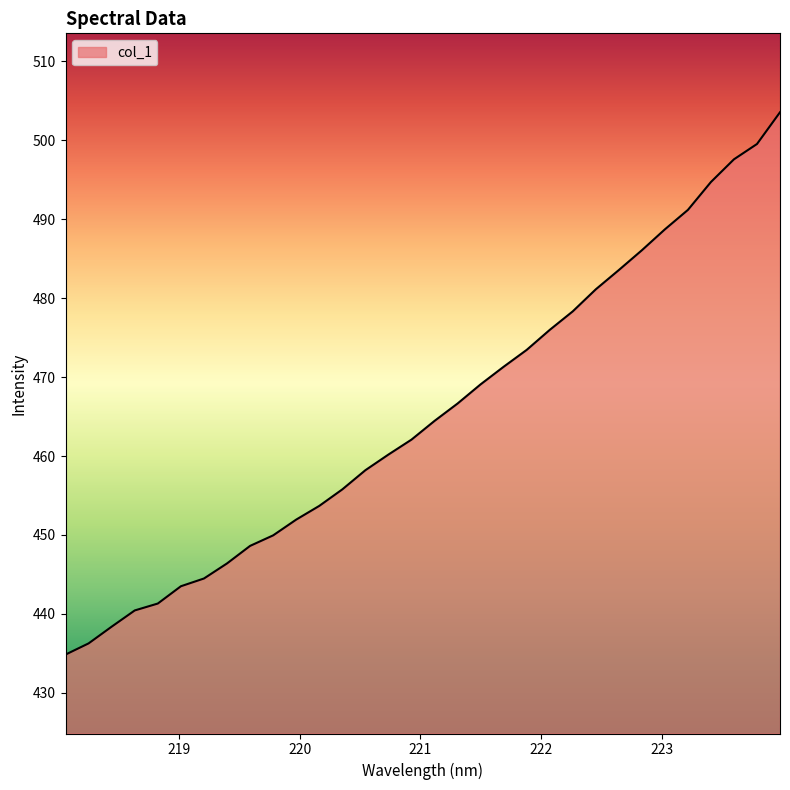

What is the greatest value displayed?

503.6